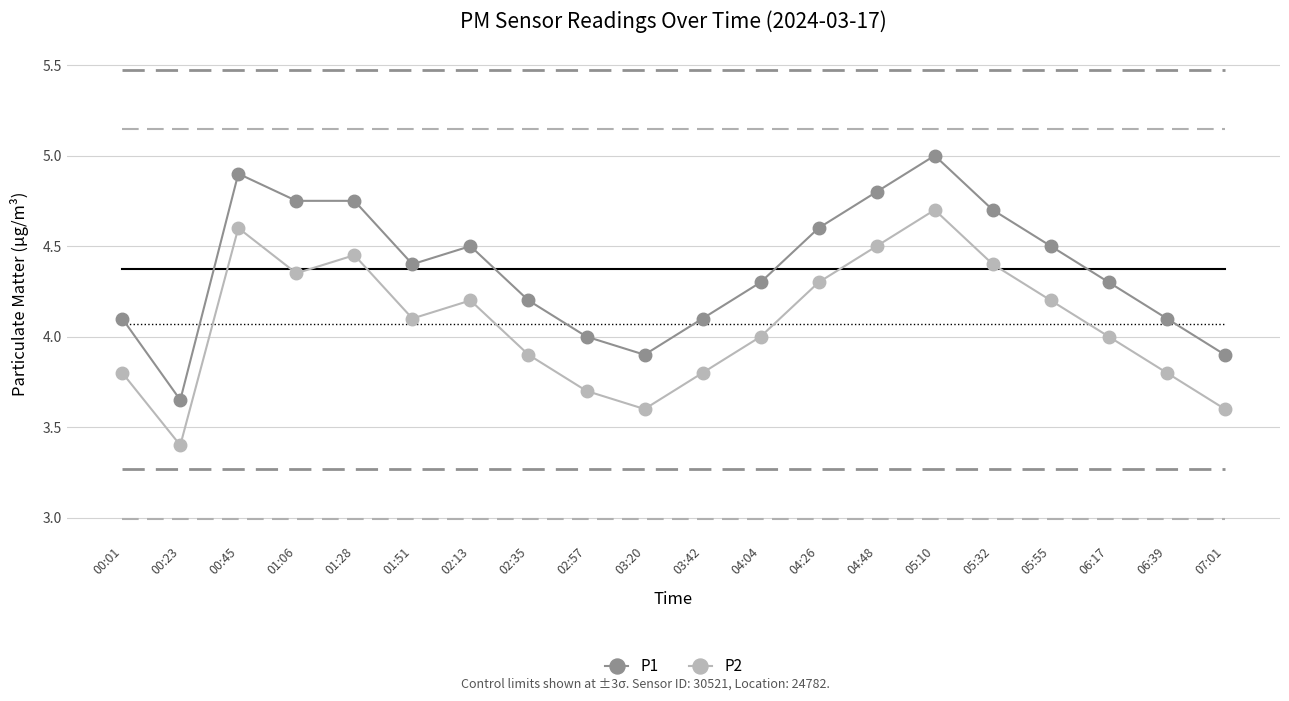

True or false: P1 has a value of 7.0 at 05:55.

False